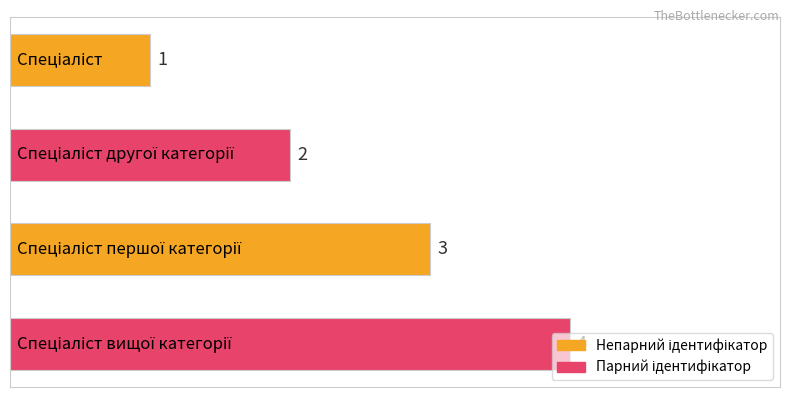

What is the value of the 2nd bar from the top?

2